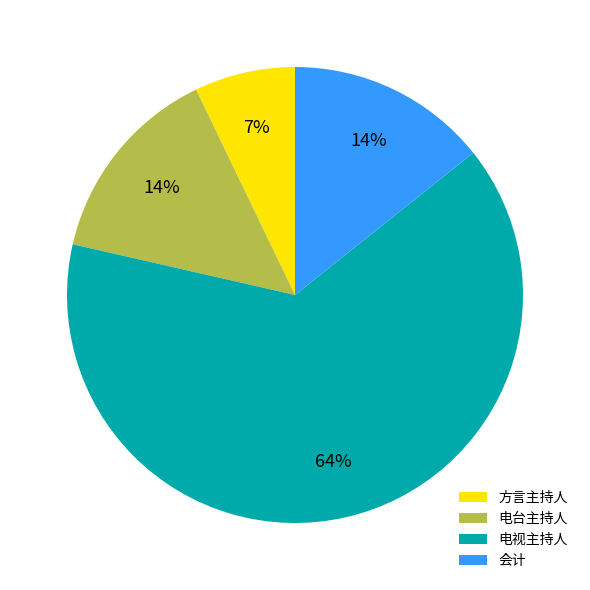

What percentage is the 会计 slice, to the nearest percent?

14%